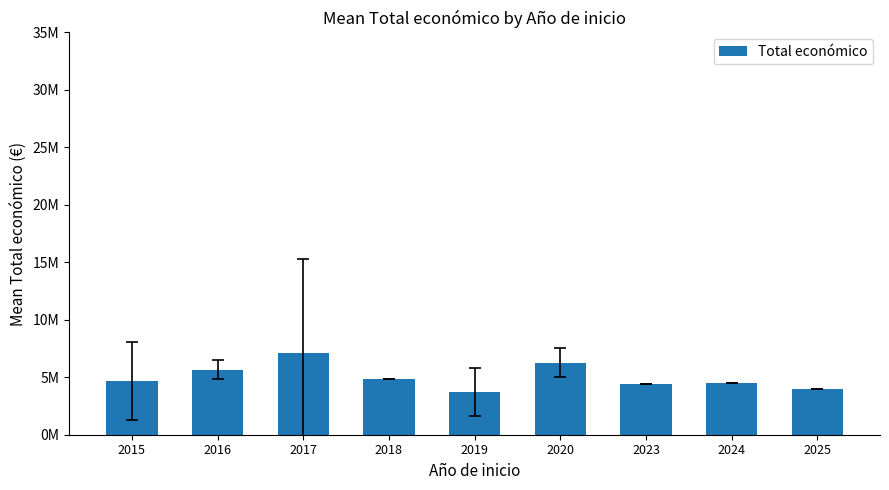

What is the value of the 4th bar from the left?

4884493.0